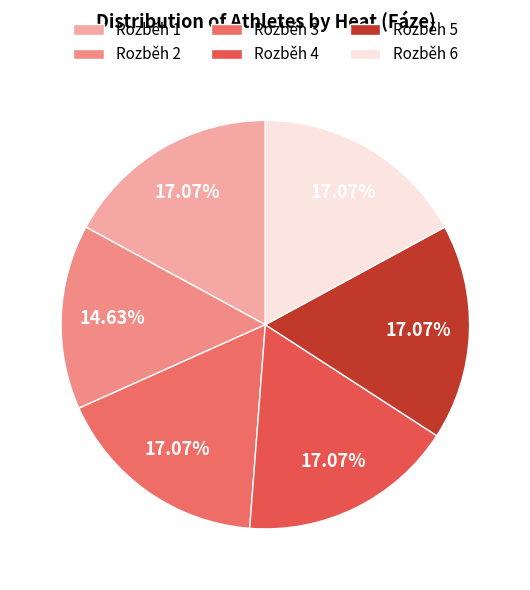

Which category has the smallest portion of the pie?

Rozběh 2